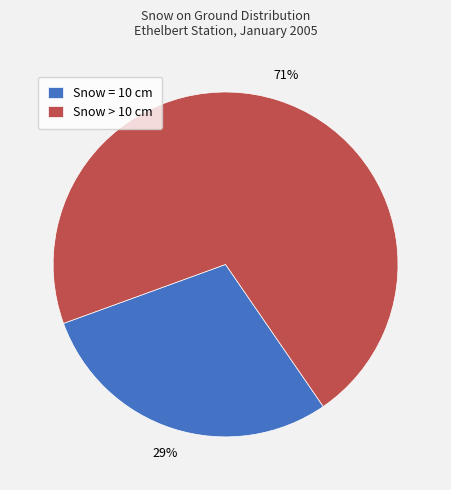

Combined, do Snow = 10 cm and Snow > 10 cm account for over 50%?

Yes